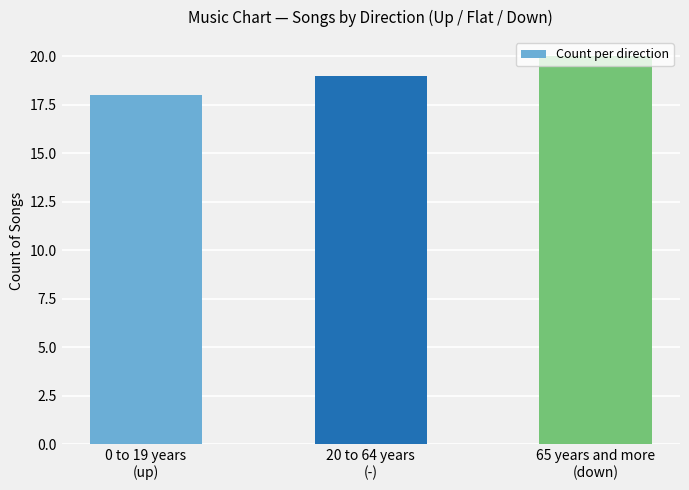

Rank the categories by value from lowest to highest.

0 to 19 years
(up), 20 to 64 years
(-), 65 years and more
(down)